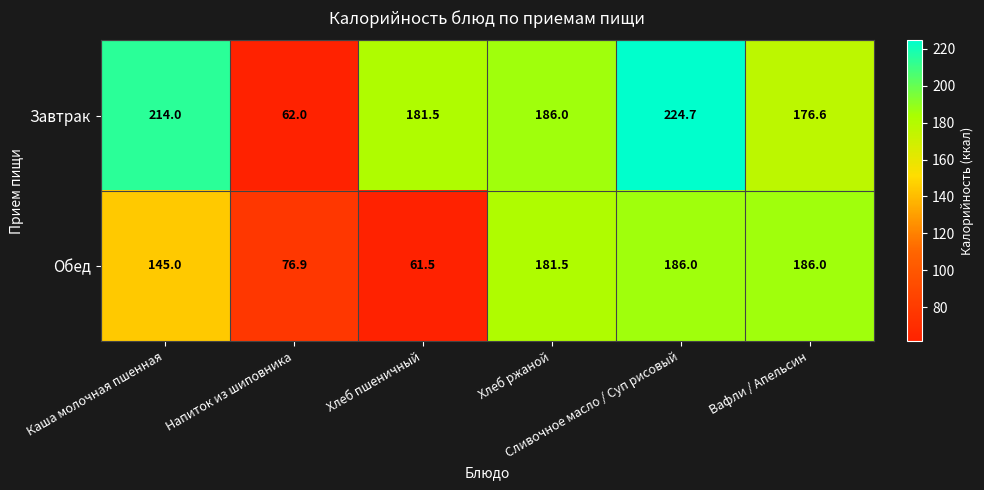

What is the difference between the second highest and second lowest values in the Обед series?

109.1